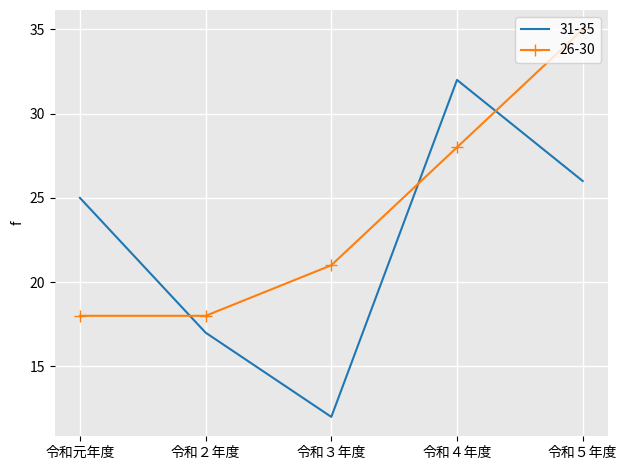

List the series in order of their peak value, lowest first.

31-35, 26-30